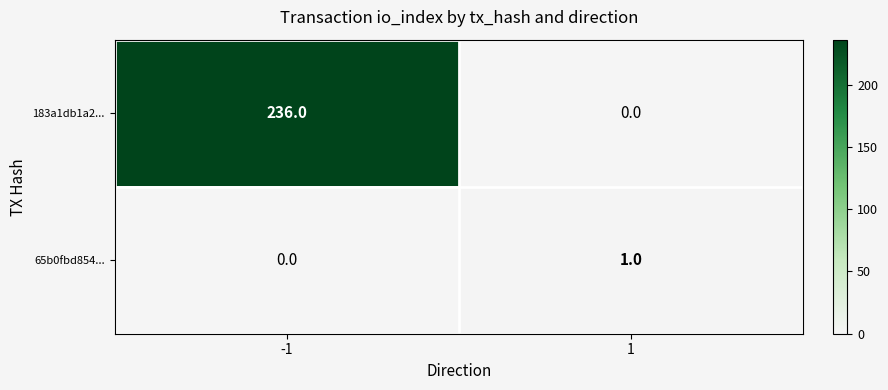

What value does the 183a1db1a2... series have at -1, to the nearest 10?

240